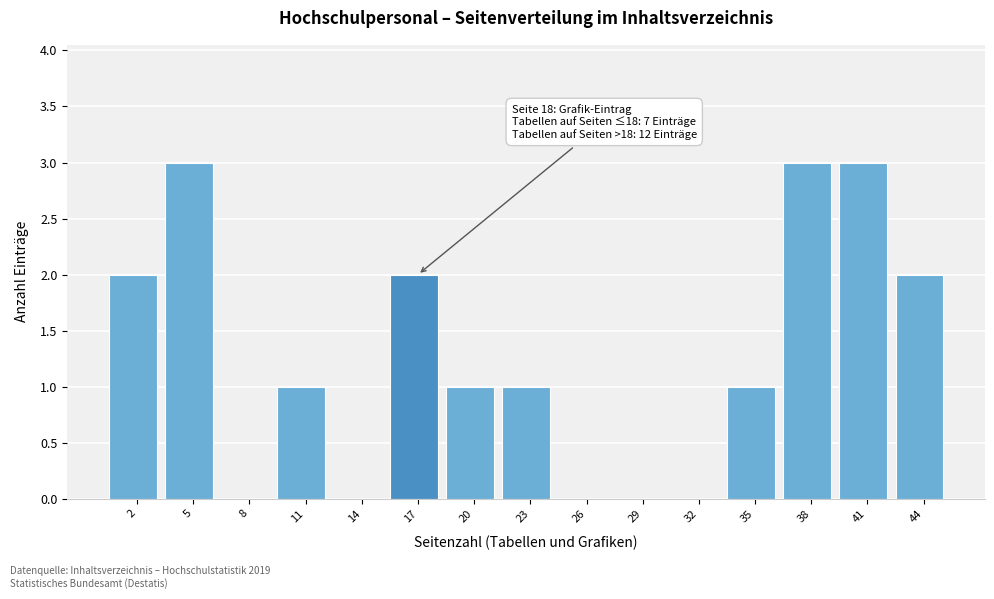

Reading right to left, list all the values displayed in this chart.

44=2	41=3	38=3	35=1	32=0	29=0	26=0	23=1	20=1	17=2	14=0	11=1	8=0	5=3	2=2